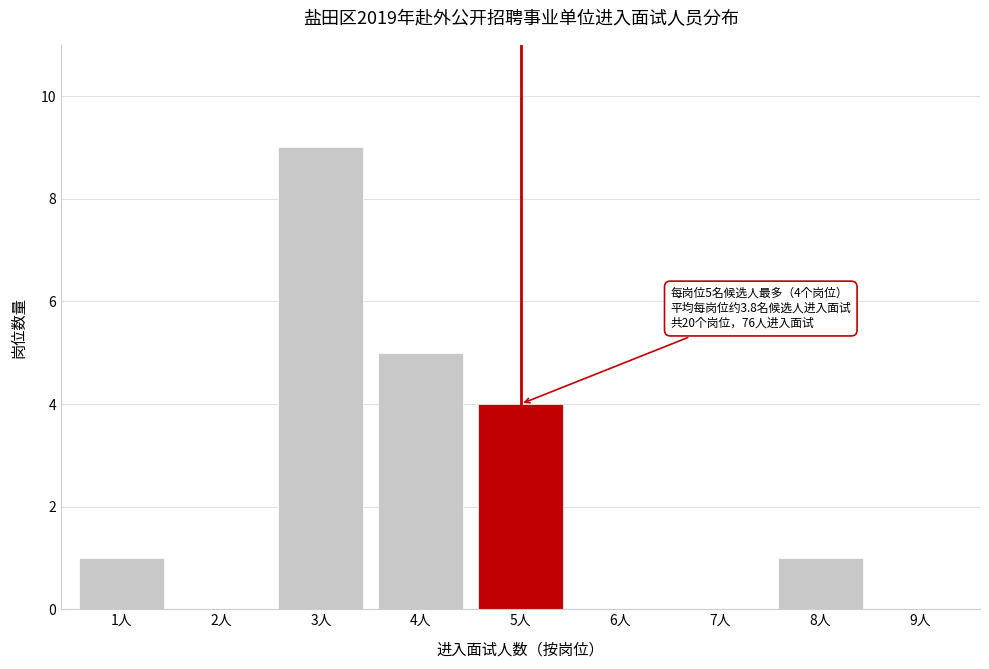

Reading left to right, transcribe all the data shown in this chart.

1人=1	2人=0	3人=9	4人=5	5人=4	6人=0	7人=0	8人=1	9人=0